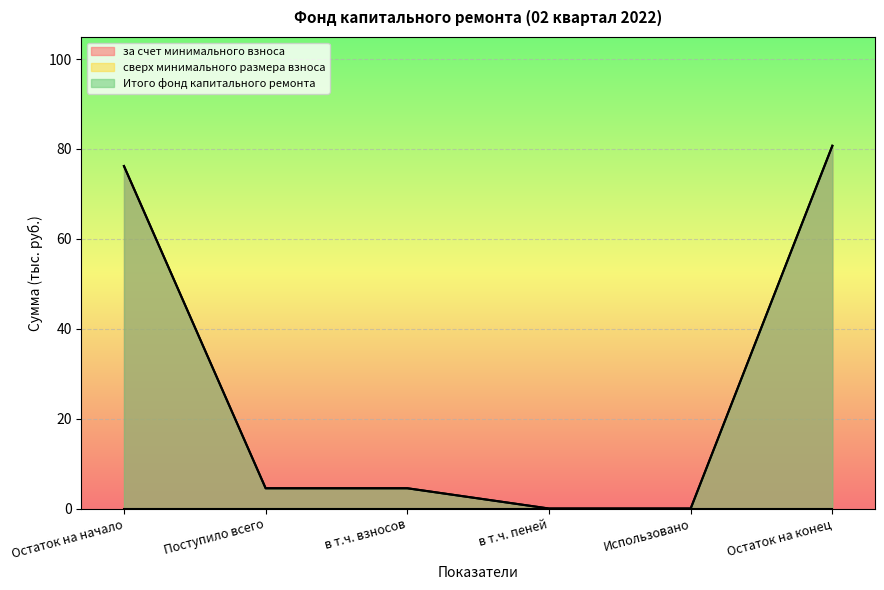

True or false: за счет минимального взноса has a value of 2.4 at в т.ч. взносов.

False